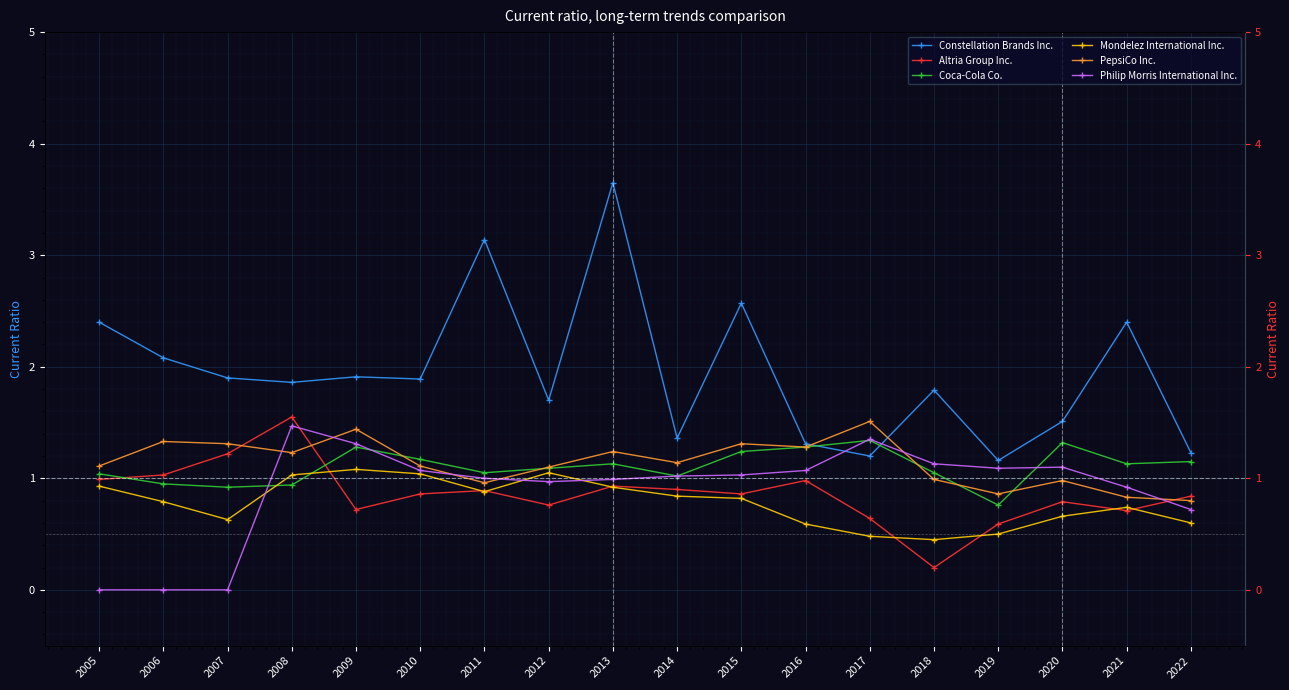

True or false: Constellation Brands Inc. and Altria Group Inc. cross at least once.

False